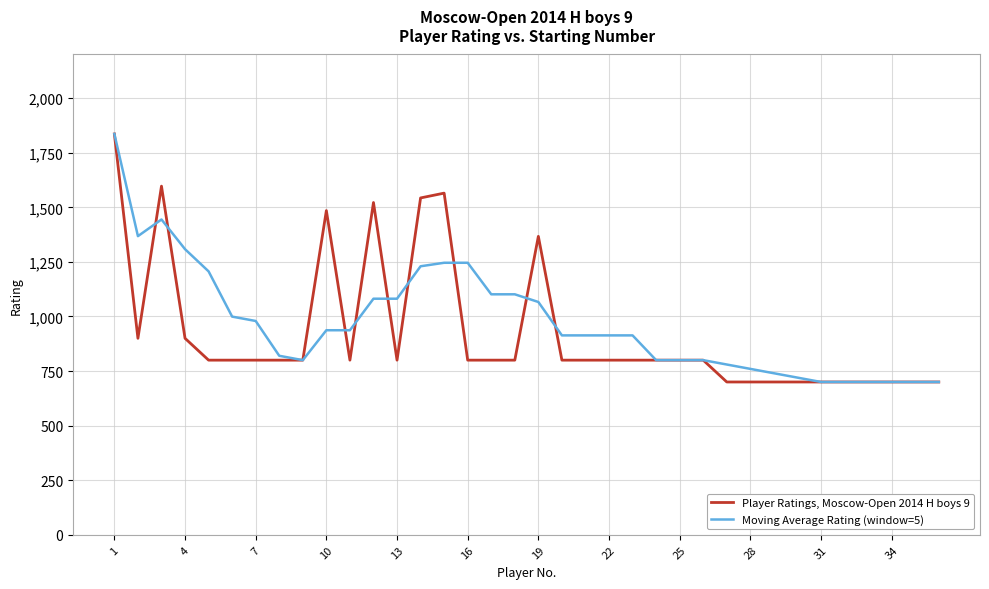

What is the difference between the maximum and minimum values in the Moving Average Rating (window=5) series?

1136.0